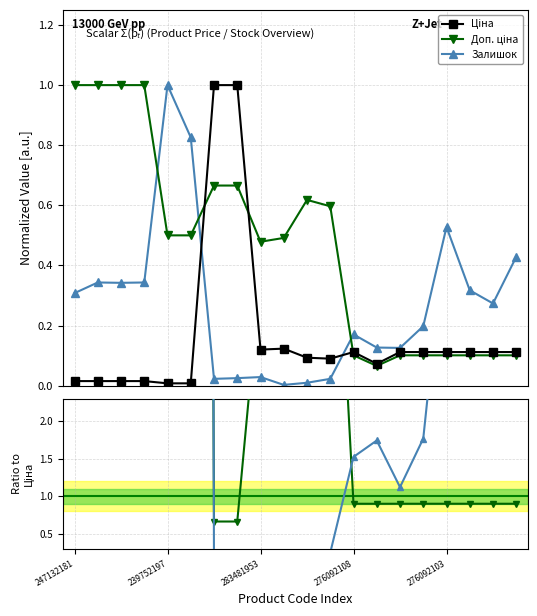

What is the value of the Залишок / Ціна point at the 11th from the left?

0.1